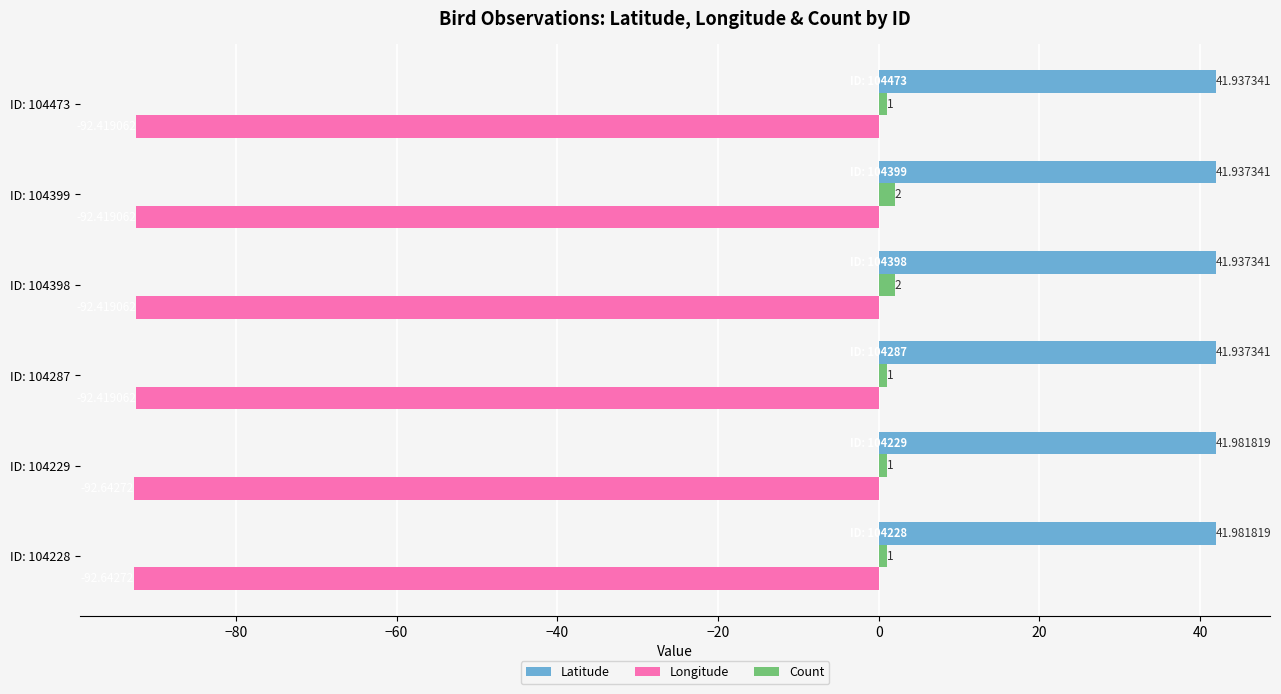

What is the sum of all Latitude values?

251.7